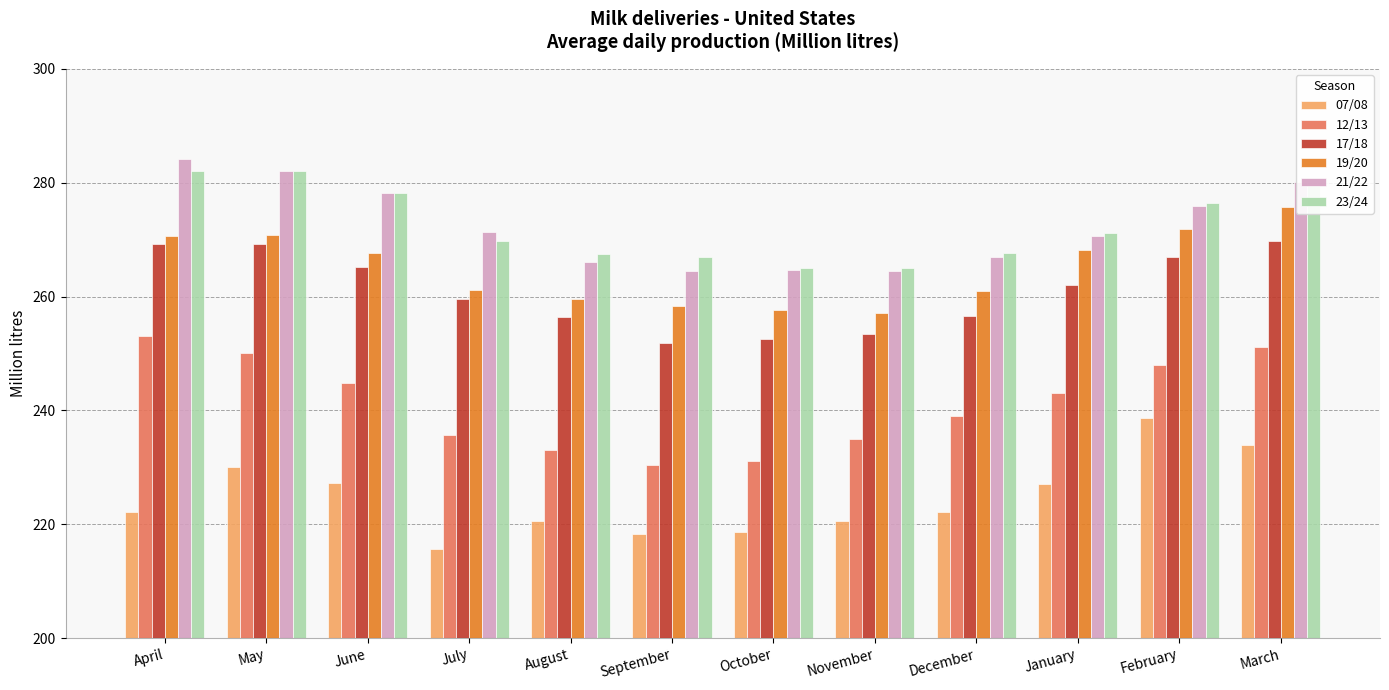

What is the label of the 5th bar from the left?

August